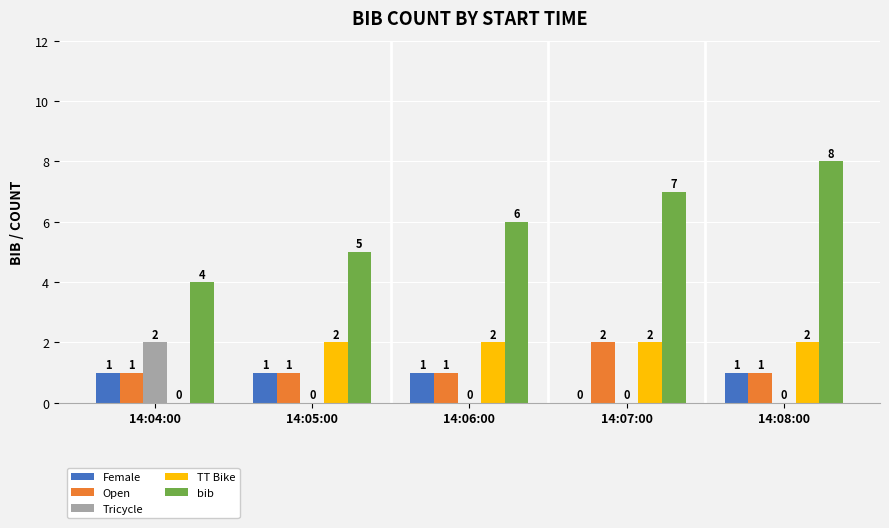

Is it true that Female equals 2 at 14:04:00?

False